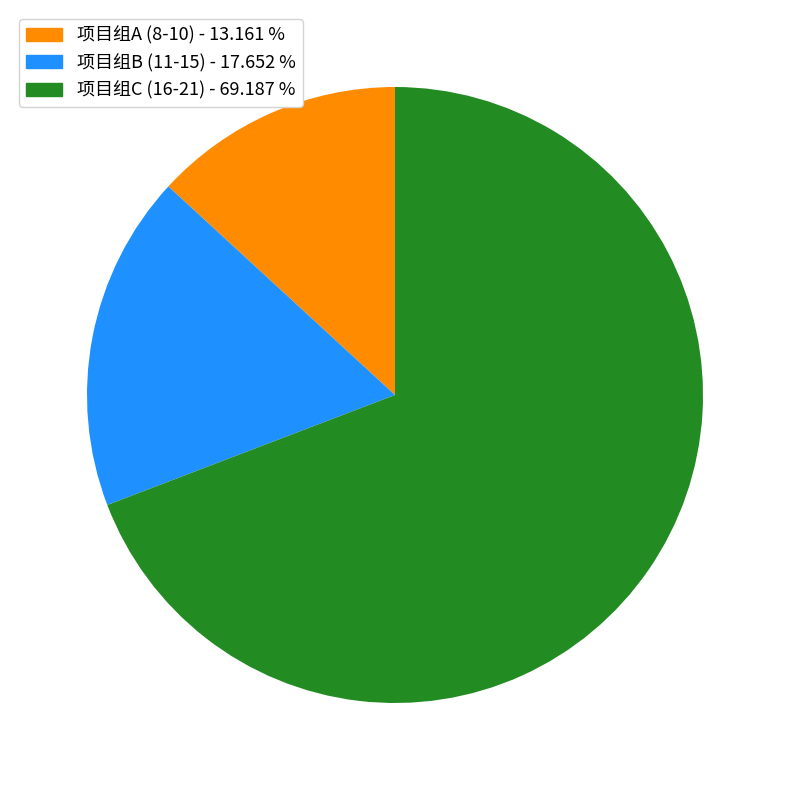

Does any single category account for the majority?

Yes